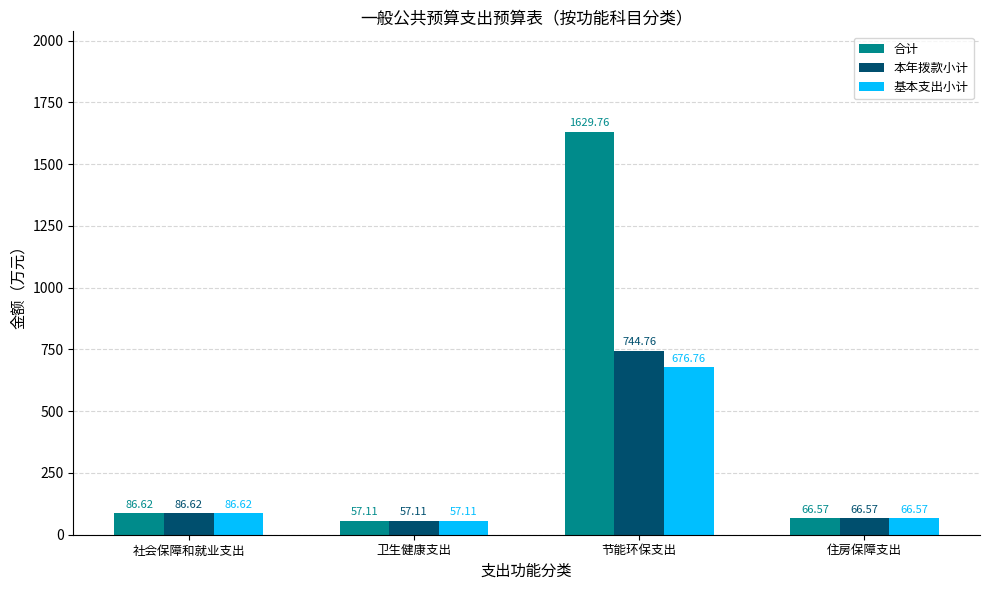

How many groups of bars are there?

4